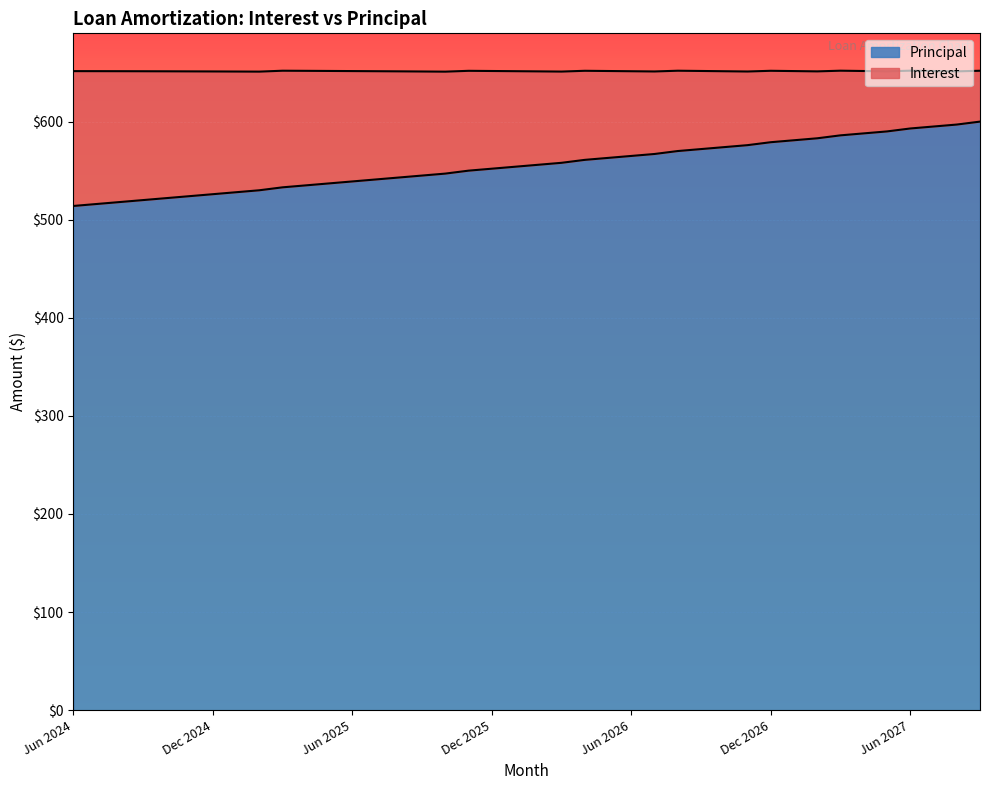

Reading right to left, transcribe all the data shown in this chart.

600	597	595	593	590	588	586	583	581	579	576	574	572	570	567	565	563	561	558	556	554	552	550	547	545	543	541	539	537	535	533	530	528	526	524	522	520	518	516	514